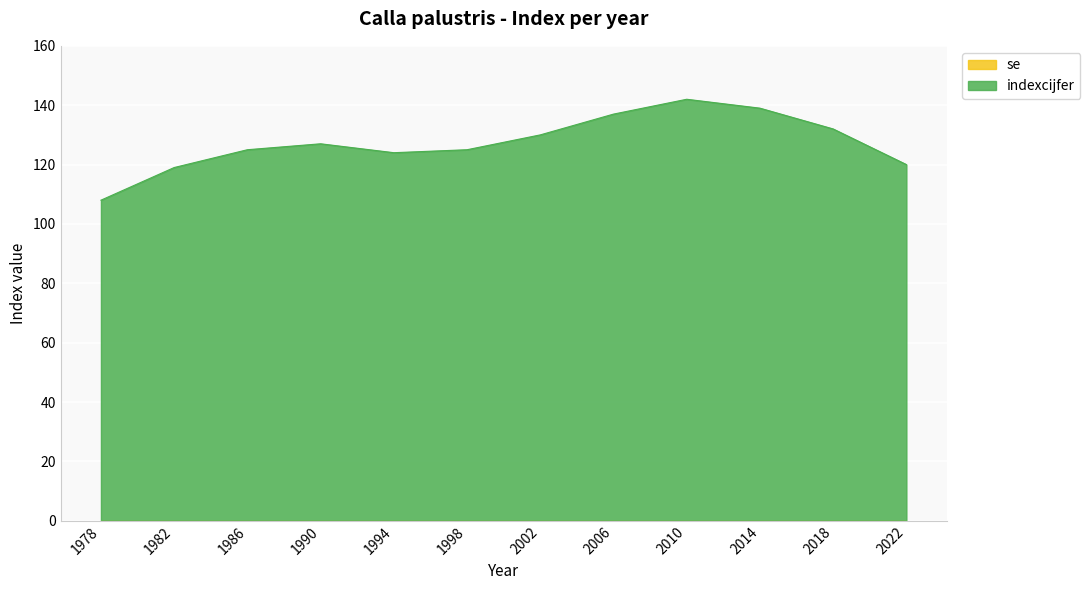

Between 2006 and 2014, which is larger?

2014